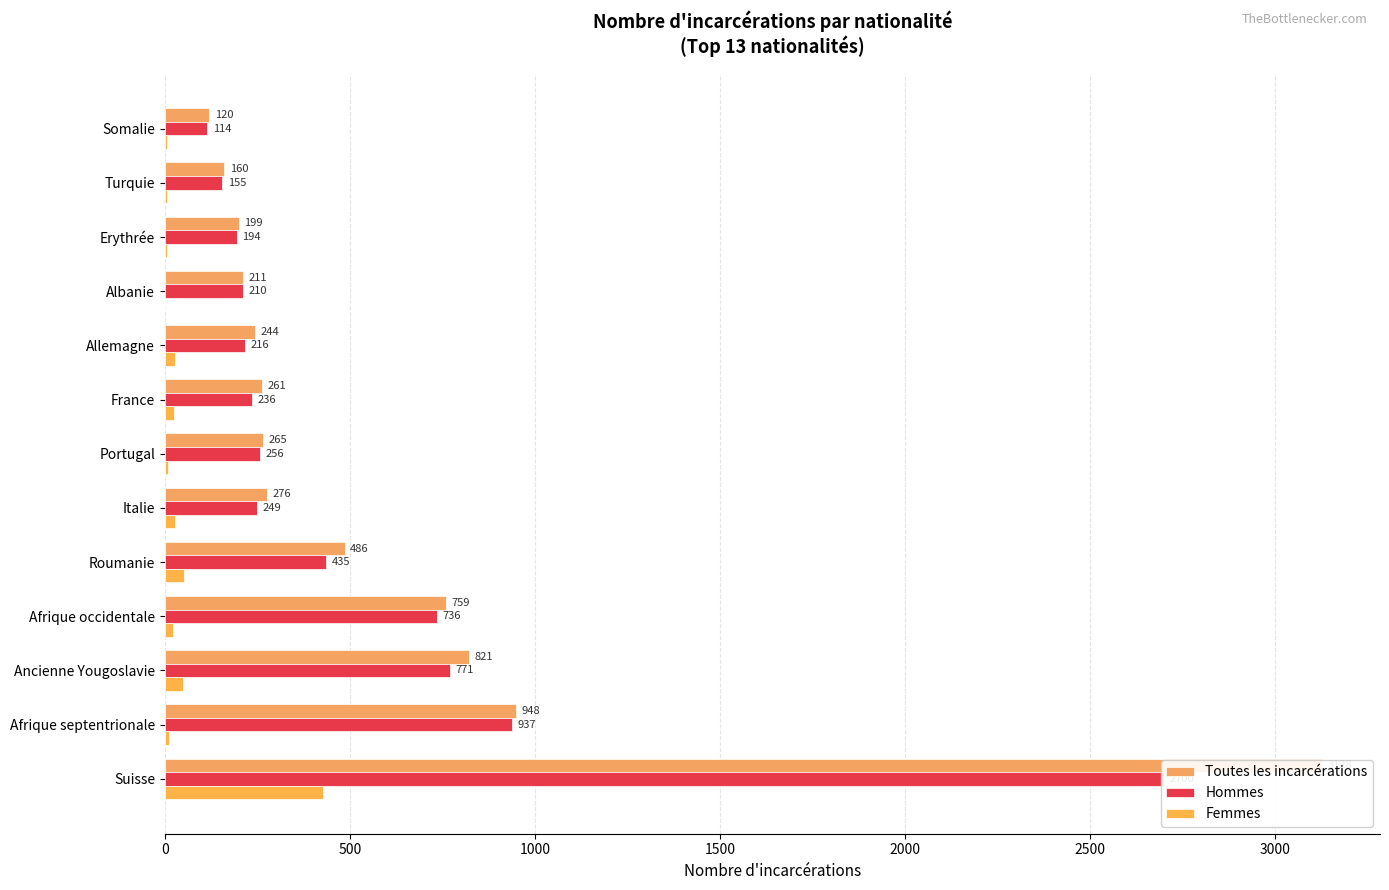

How many categories are shown in the chart?

13